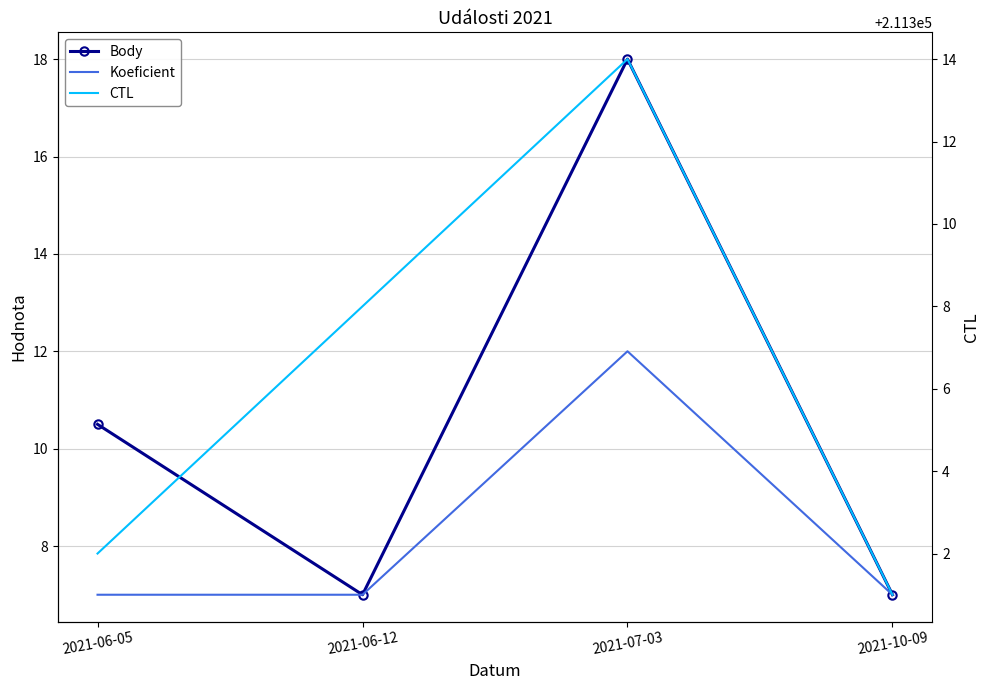

How many lines are shown in the chart?

3